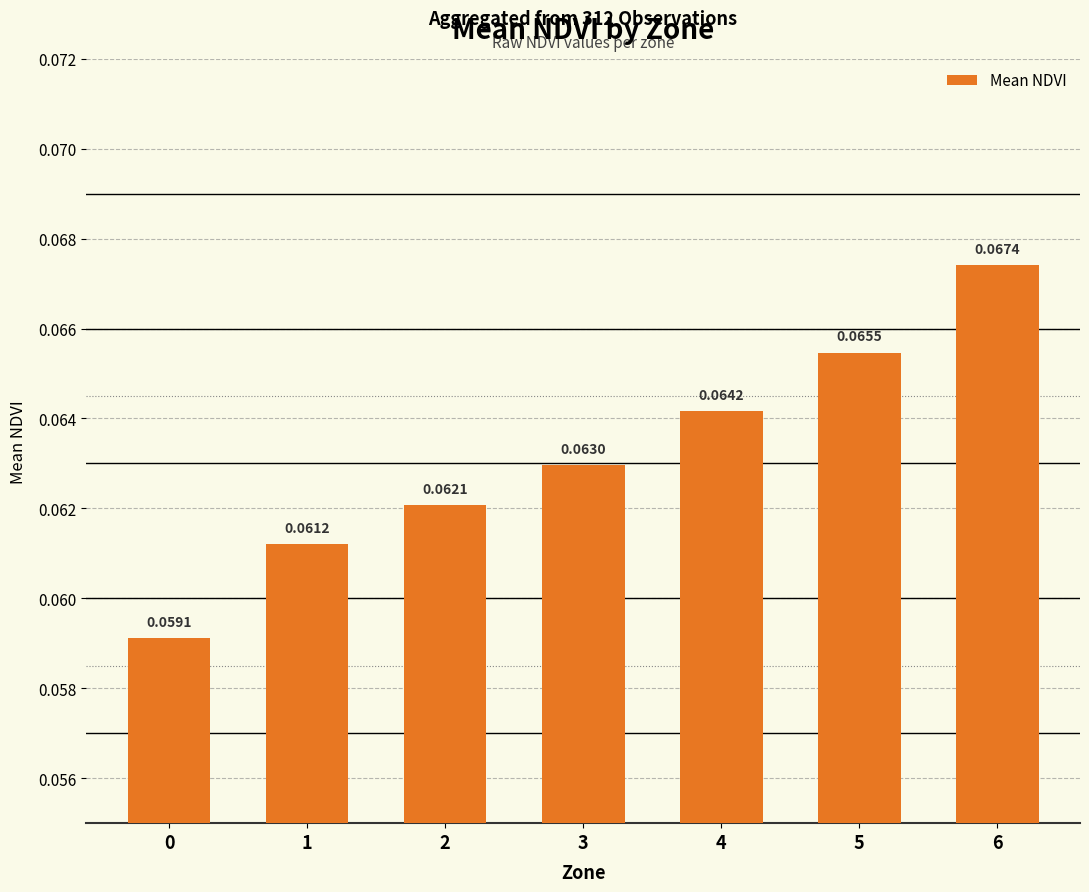

What is the sum of all values?

0.4